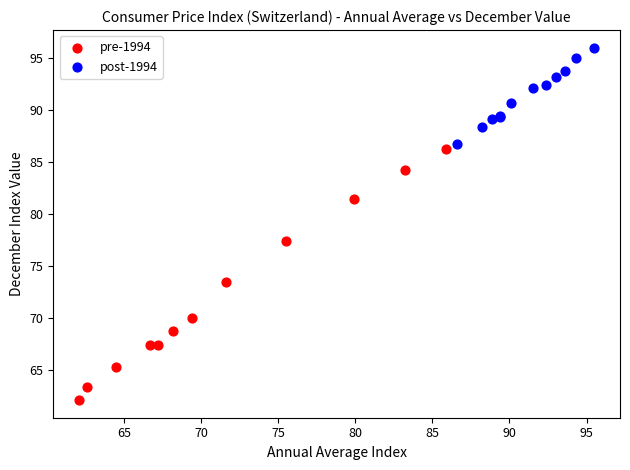

Which series contains the highest Y value?

post-1994